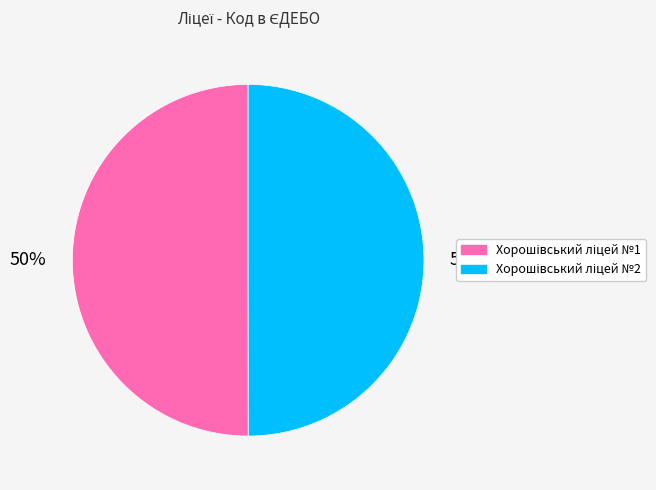

To the nearest percent, what is the average slice percentage?

50%